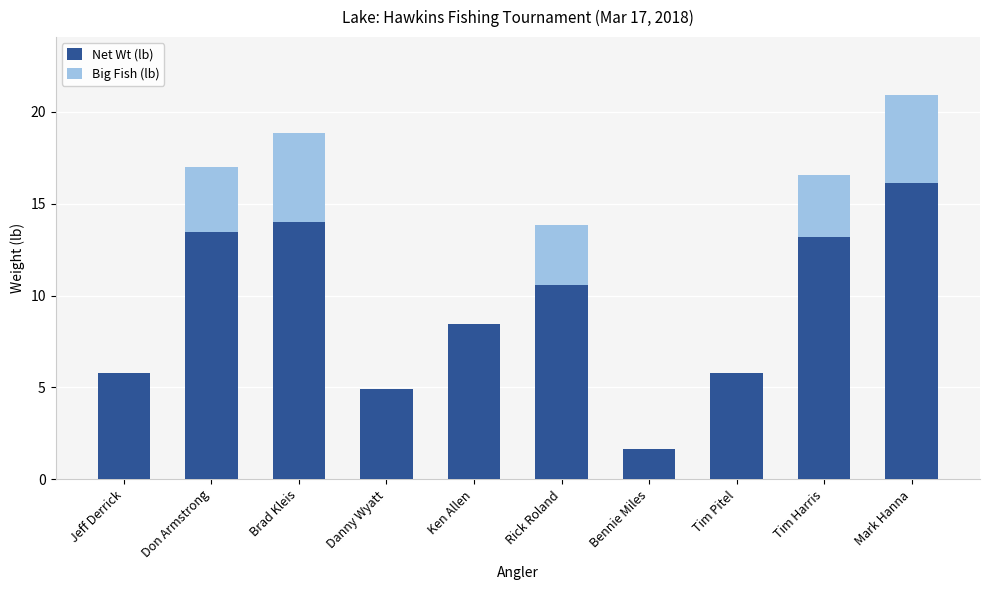

True or false: Net Wt (lb) has a value of 20.1 at Tim Harris.

False